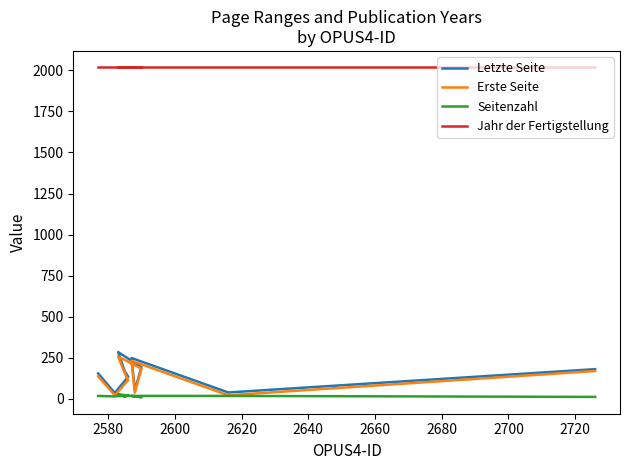

Does the chart have visible grid lines?

No